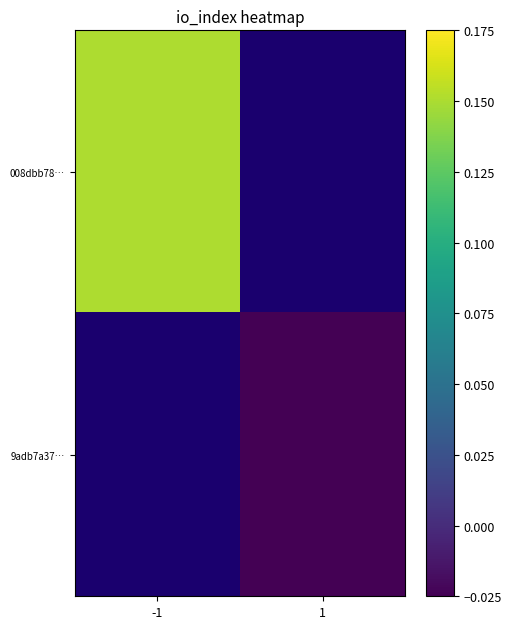

At which label does 008dbb78… reach its peak?

-1